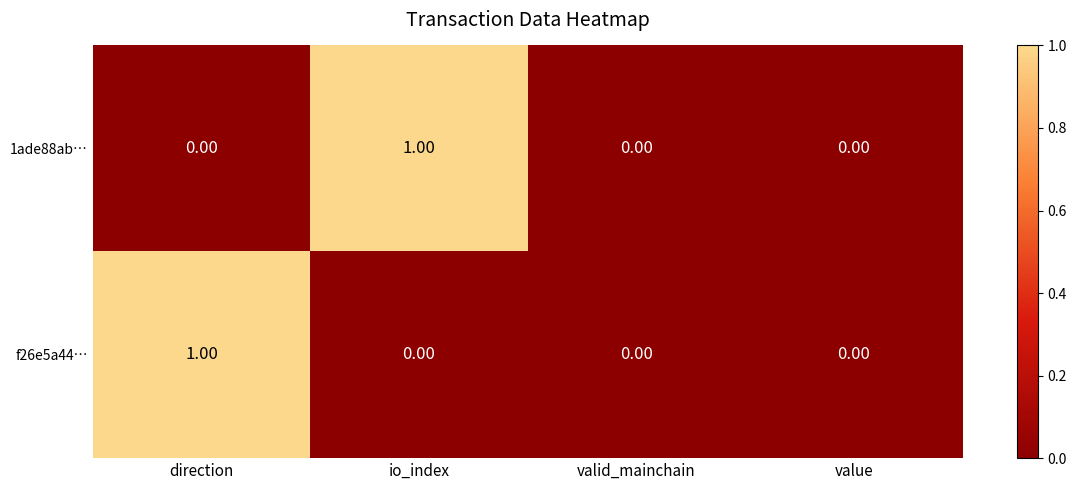

How many positive values does the 1ade88ab… series have?

1